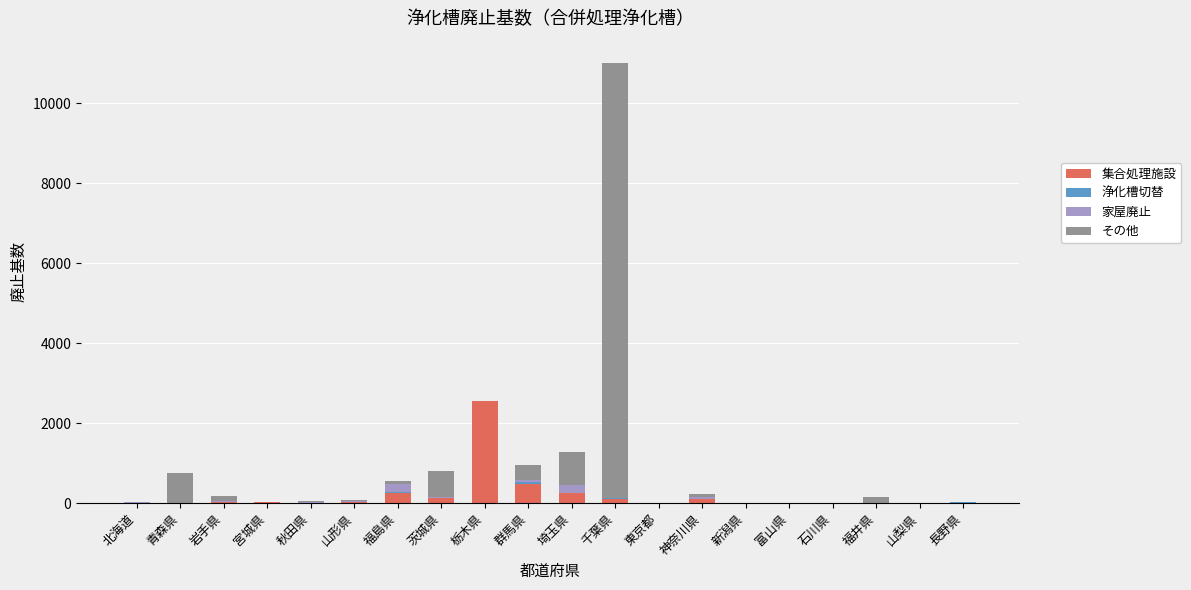

At which category is the sum across all series the highest?

千葉県